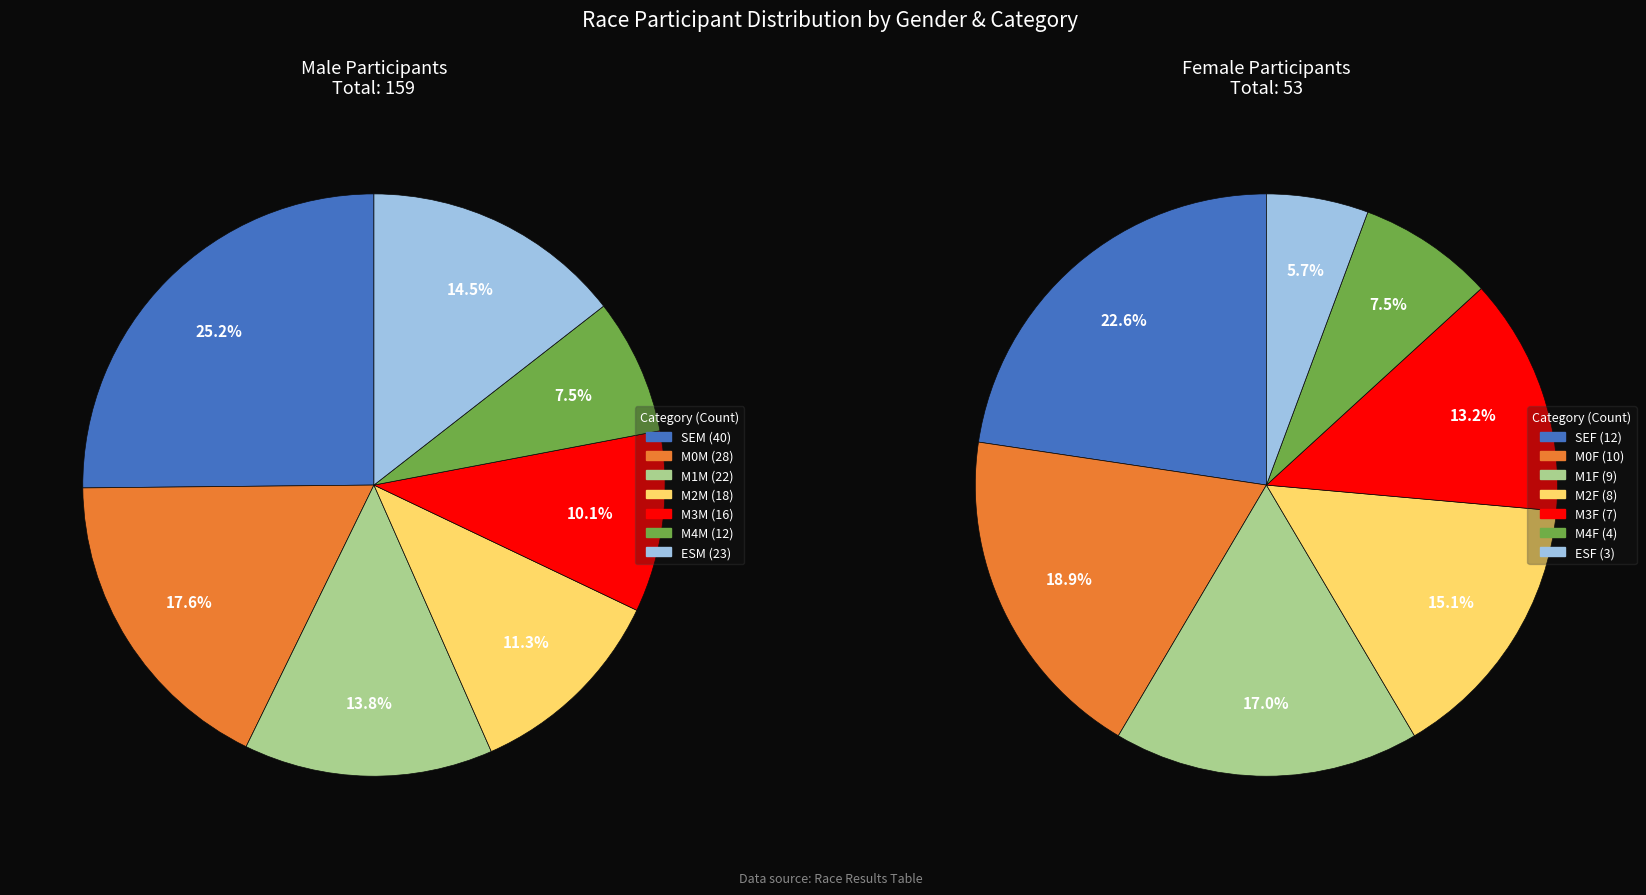

Is it true that M is 75% of the pie?

True